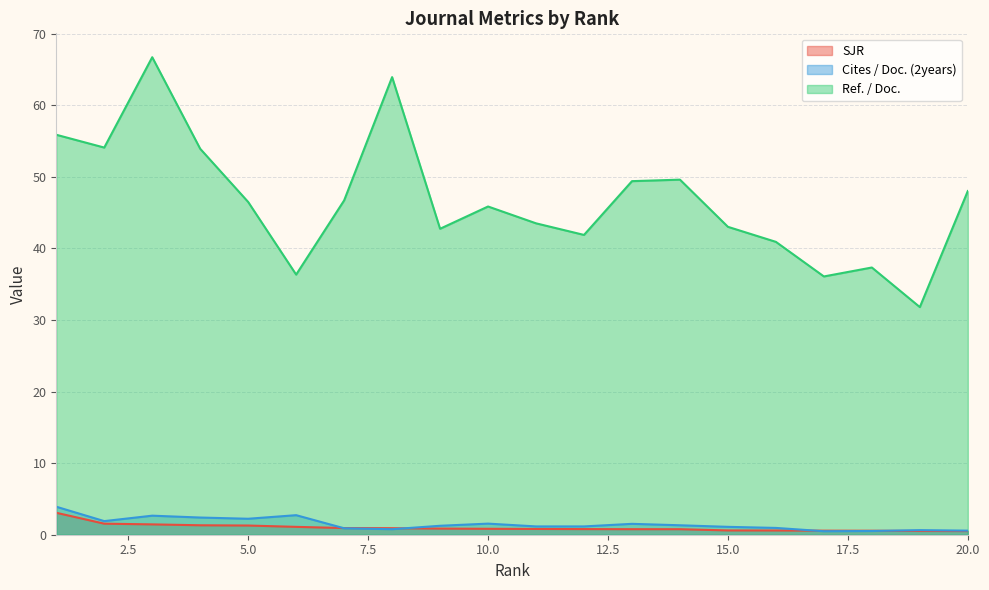

Which series has the largest total across all categories?

Ref. / Doc.